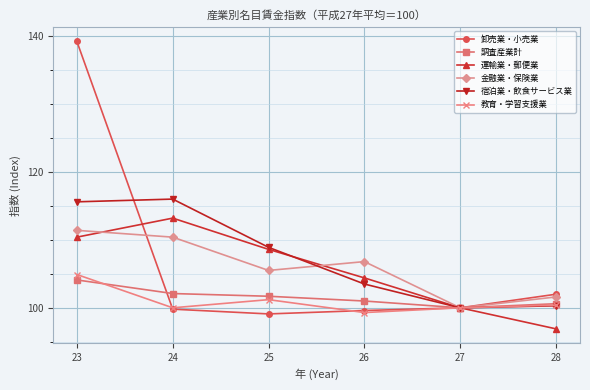

What are all the series names shown in the legend?

卸売業・小売業, 調査産業計, 運輸業・郵便業, 金融業・保険業, 宿泊業・飲食サービス業, 教育・学習支援業